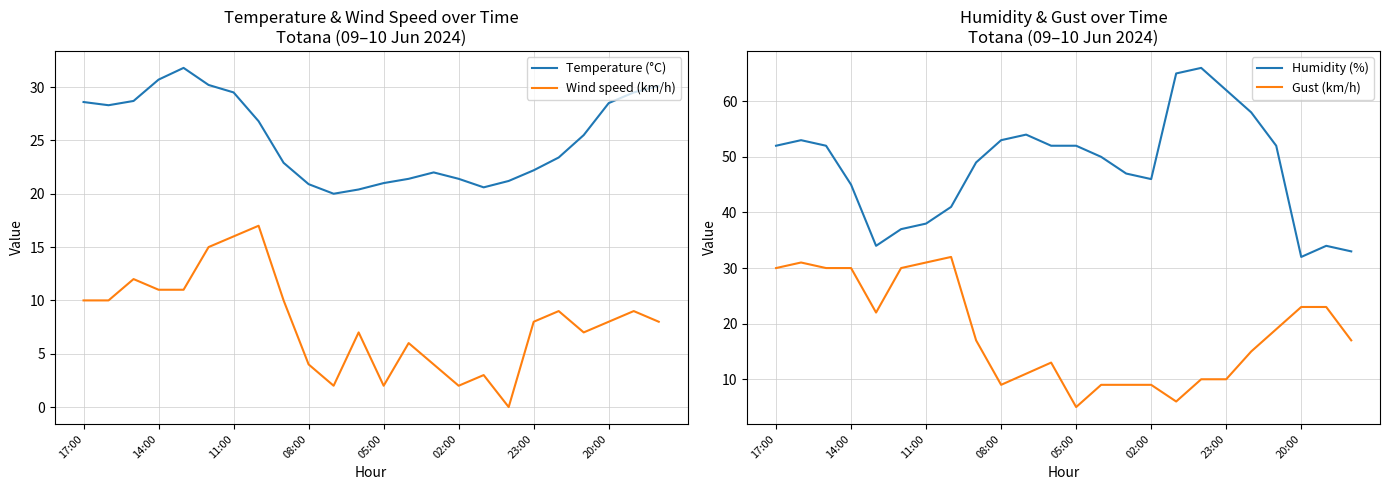

What is the value of the Gust (km/h) point at the 11th from the left?

11.0